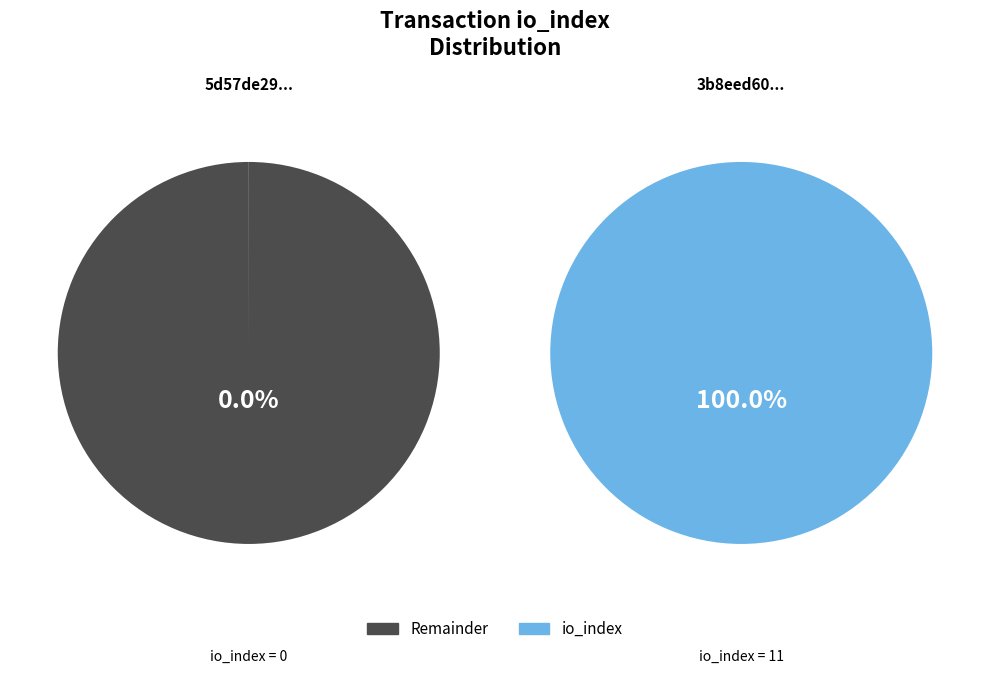

Count the number of slices in the pie.

2